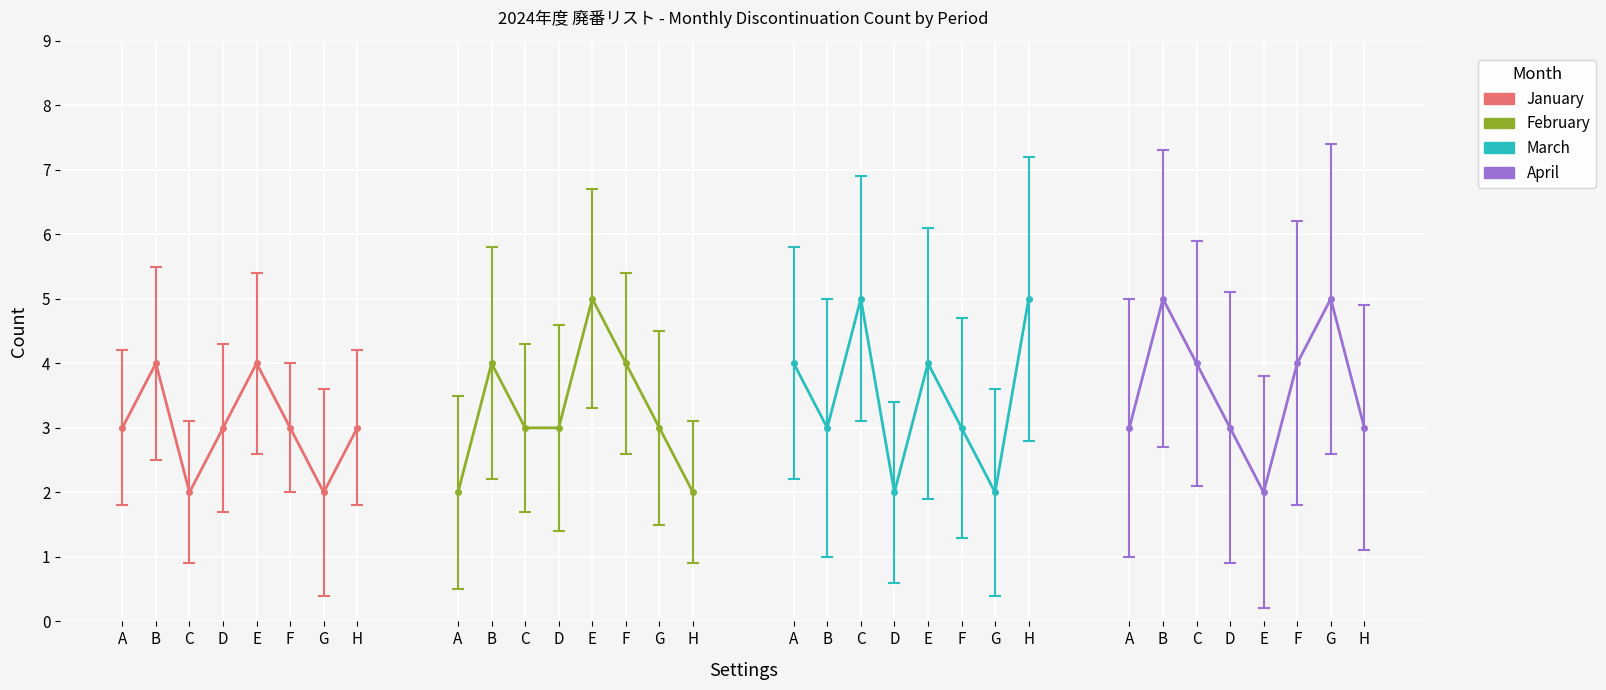

At B, list the series in order from smallest to largest.

March, January, February, April